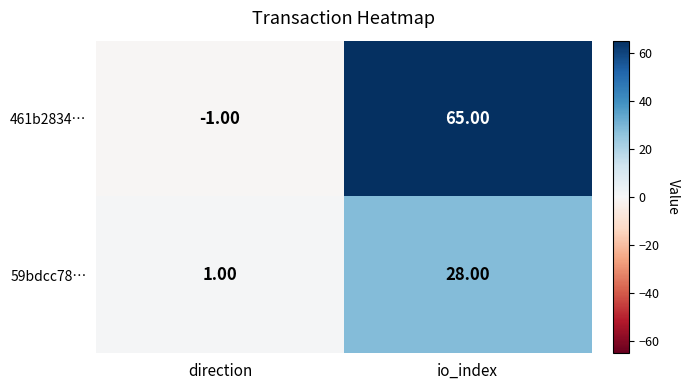

At which category does the chart reach its peak across all series?

io_index